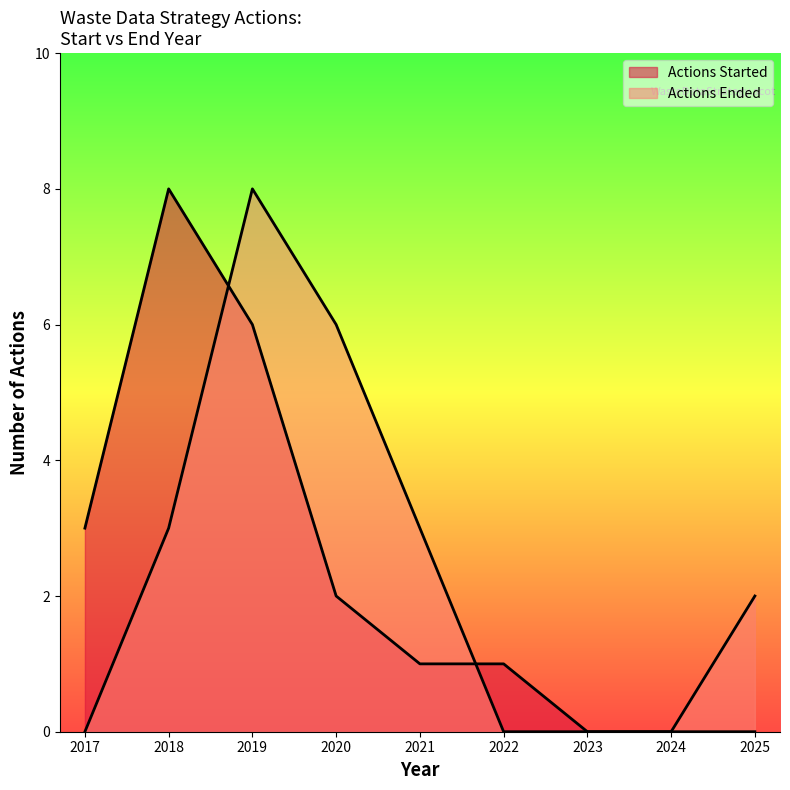

Does the chart display data point markers on the line(s)?

No